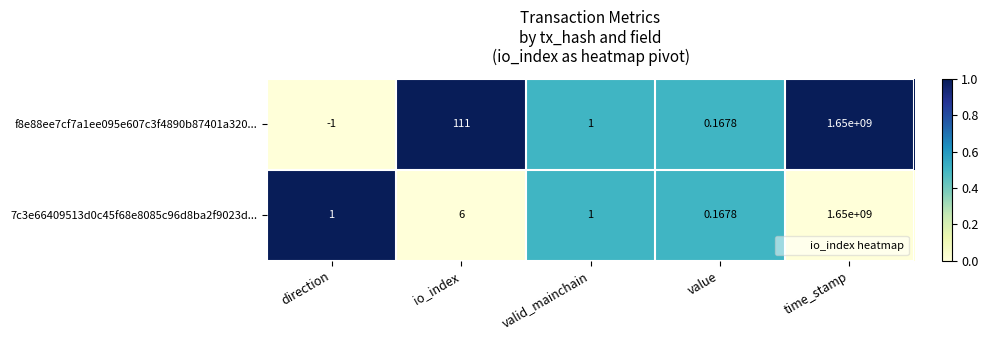

Where is 7c3e66409513d0c45f68e8085c96d8ba2f9023d... nearest to the value 825000000?

io_index